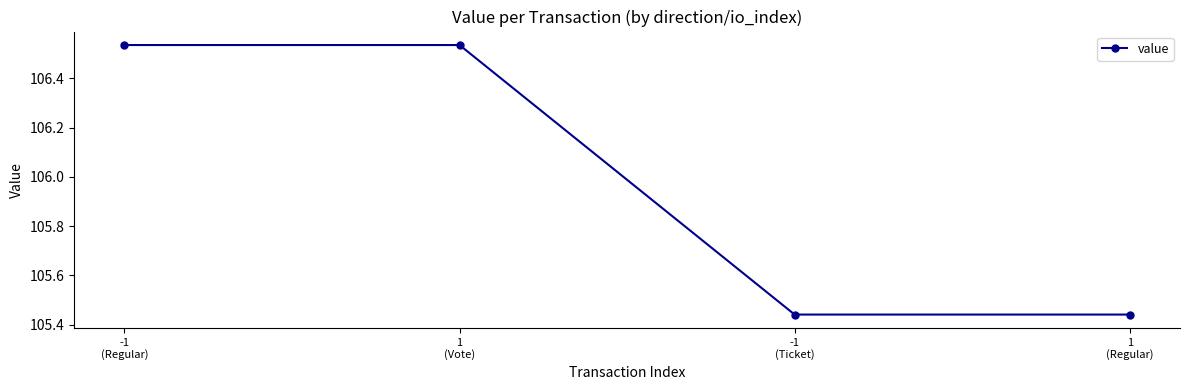

How many series are shown in this chart?

1